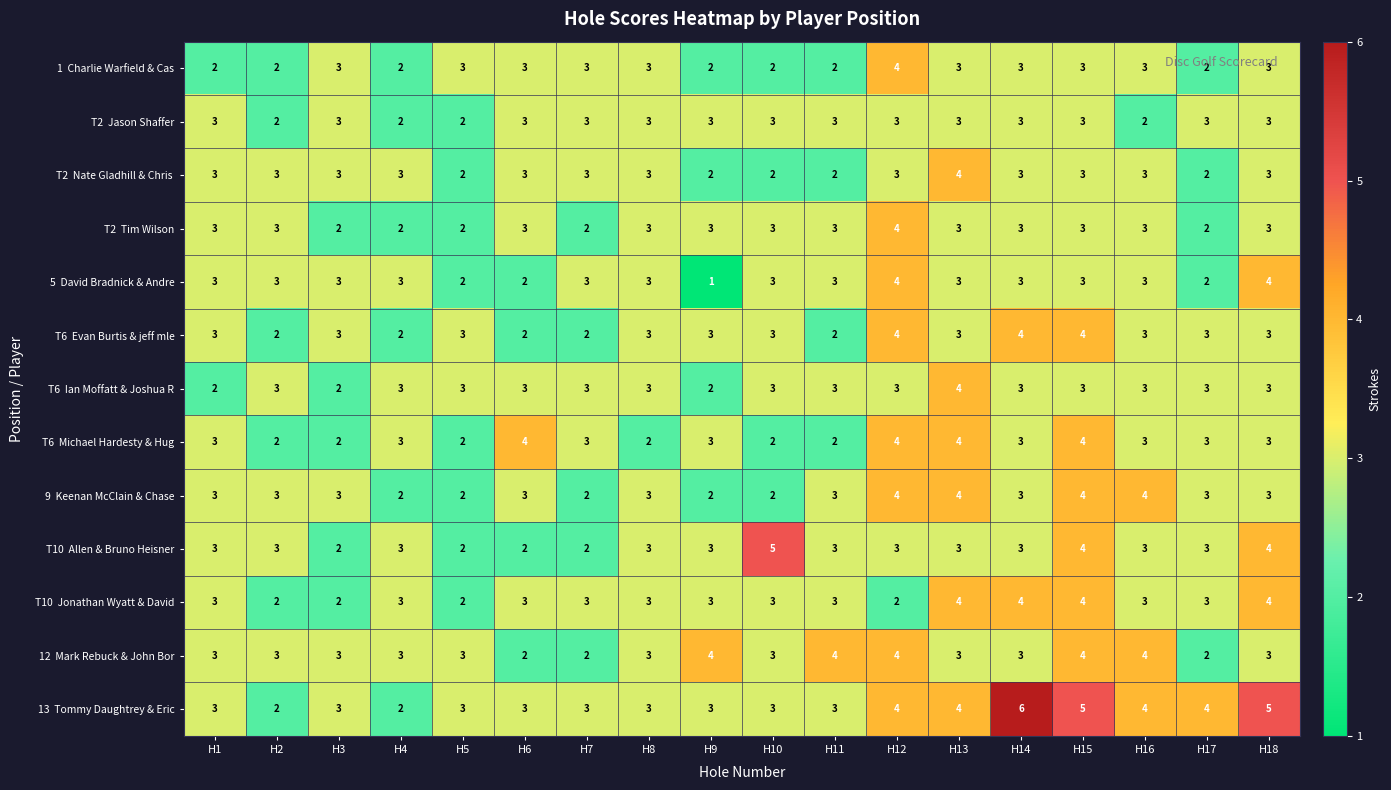

What is the spread (max minus min) of values at H1?

1